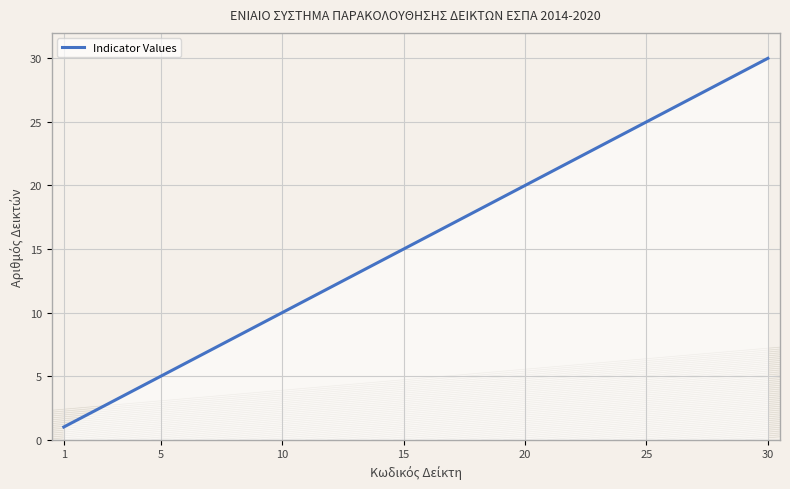

What is the difference between the maximum and minimum values?

29.0